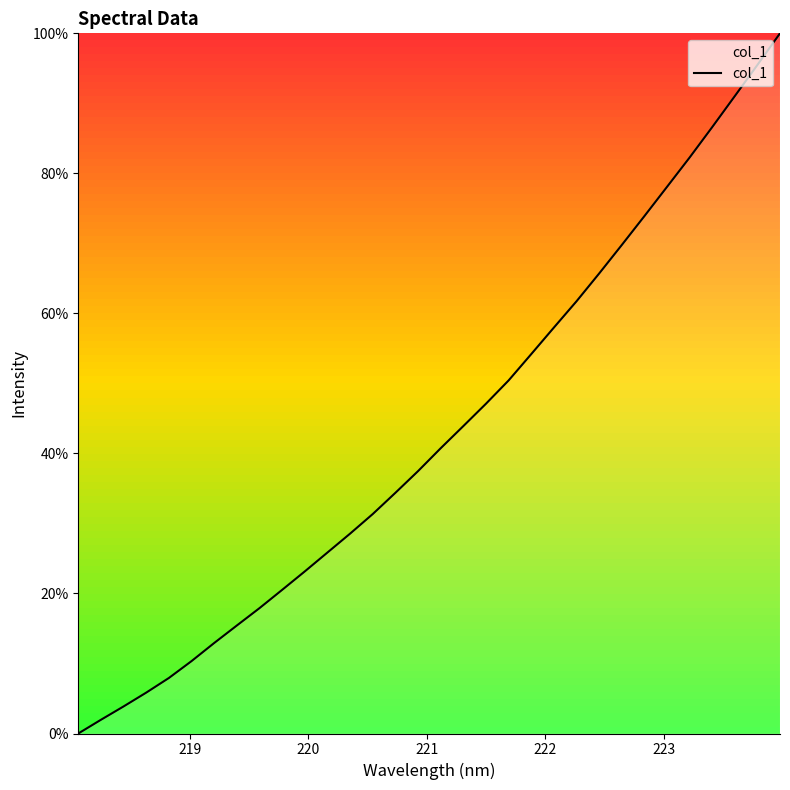

Does the chart display data point markers on the line(s)?

No